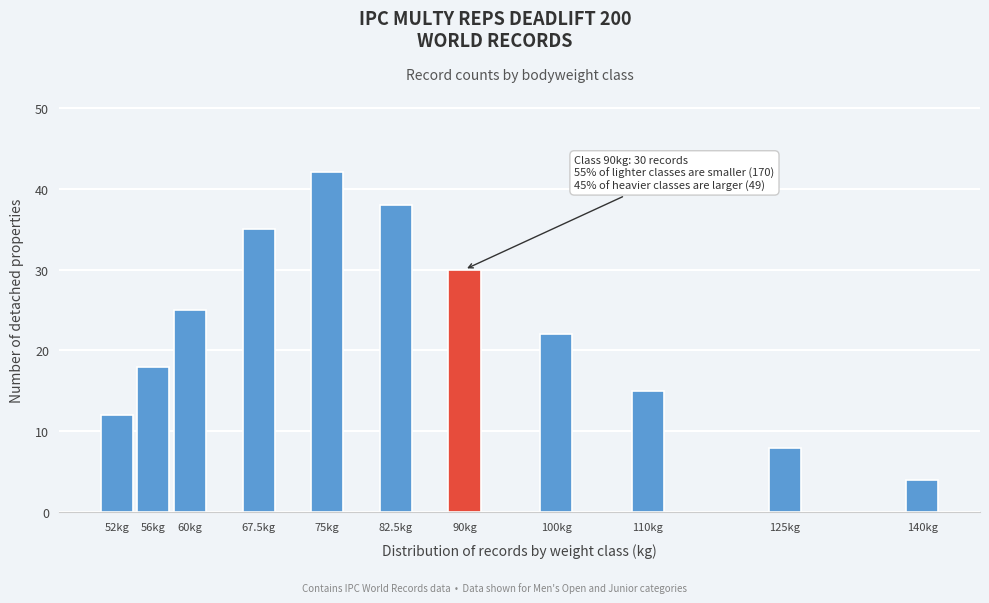

Reading left to right, list all the values displayed in this chart.

52kg=12	56kg=18	60kg=25	67.5kg=35	75kg=42	82.5kg=38	90kg=30	100kg=22	110kg=15	125kg=8	140kg=4